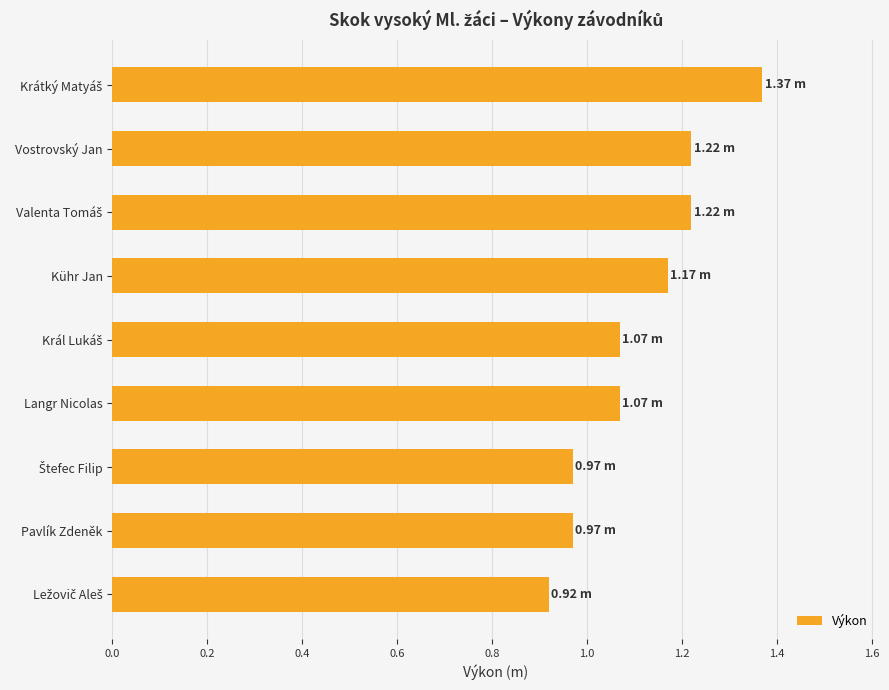

How many data points are above 1?

6